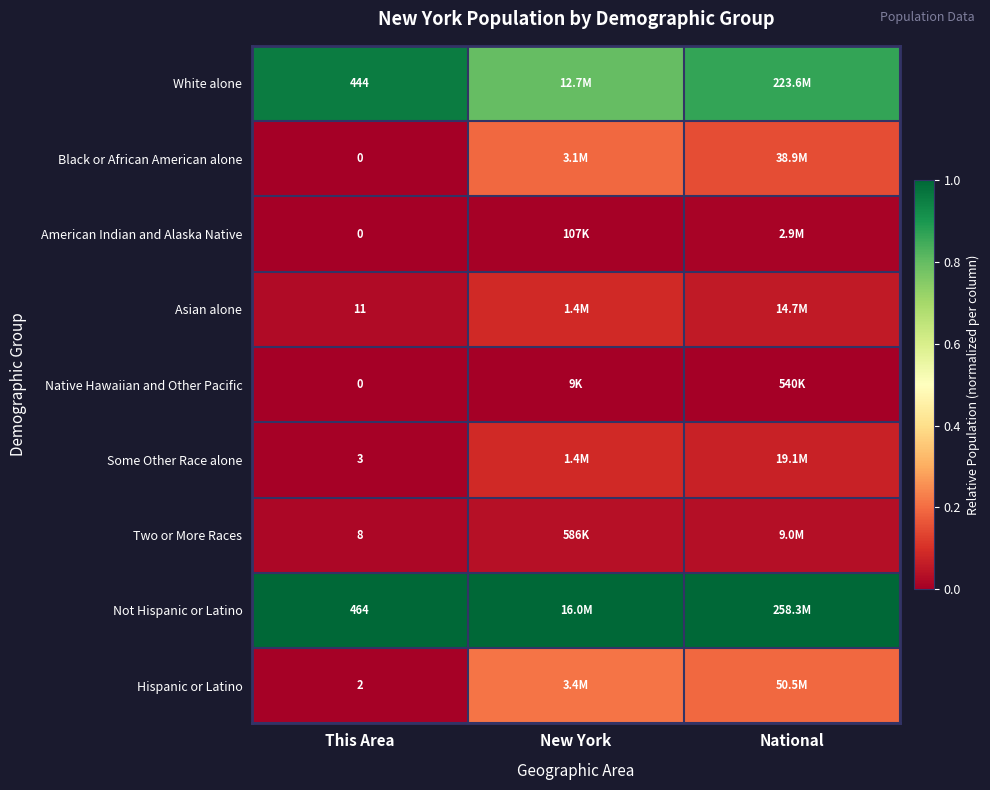

Is the value of Hispanic or Latino at This Area greater than the value of White alone at This Area?

No